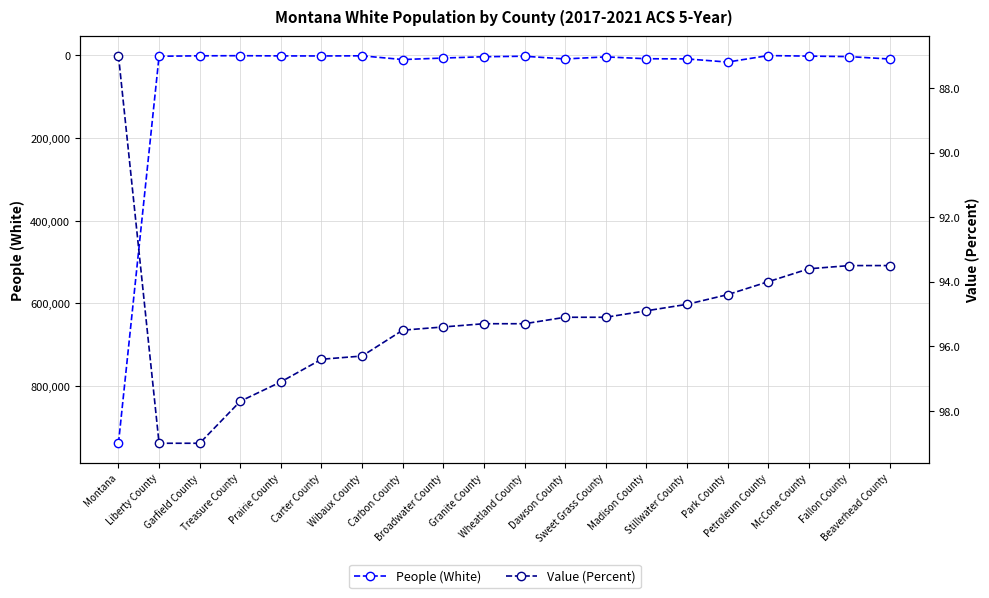

True or false: Value (Percent) has more than 2 points higher than both neighbors.

False